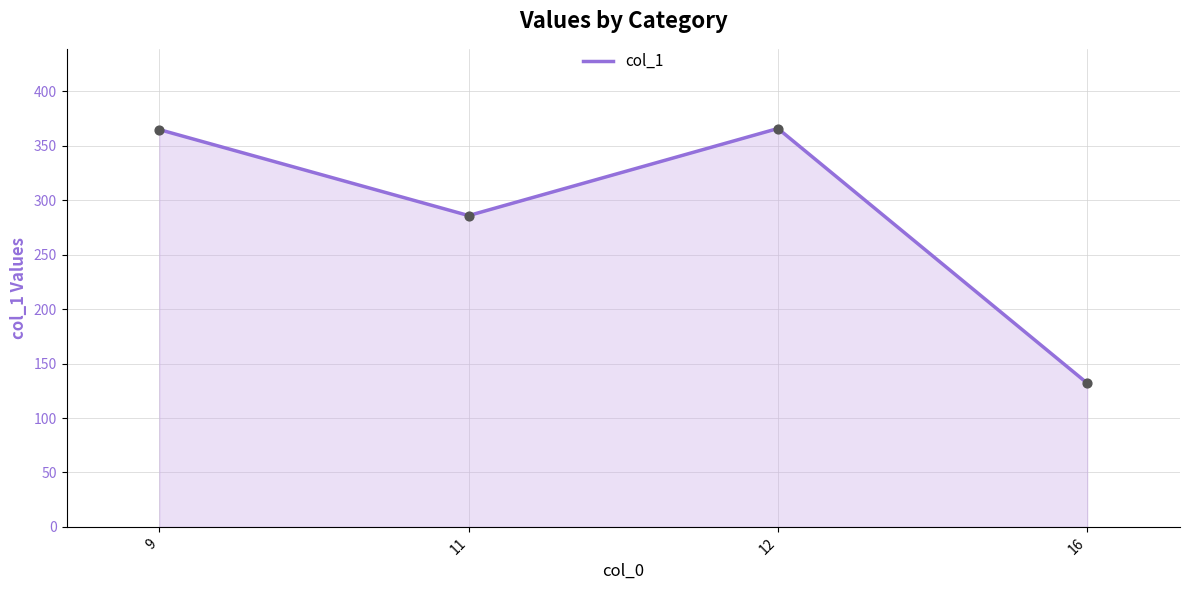

Approximately how many times larger is the value at 16 compared to 12?

0.4